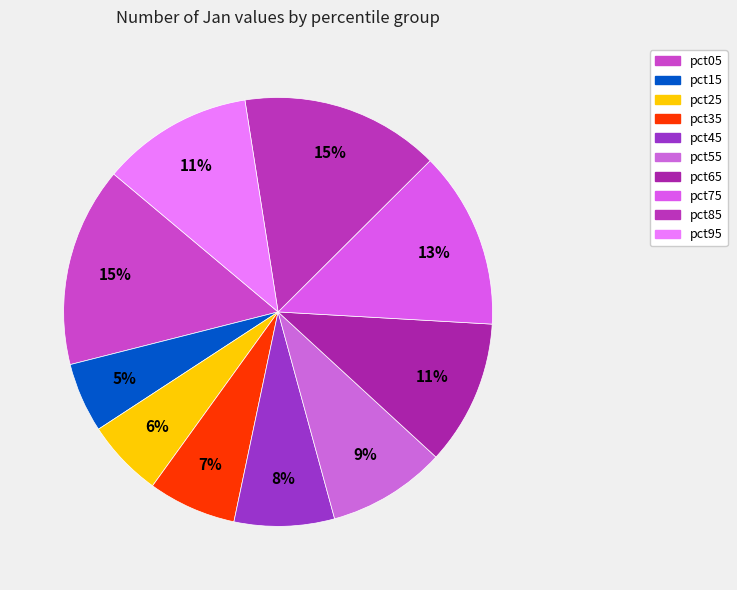

Which slice is the smallest?

pct15